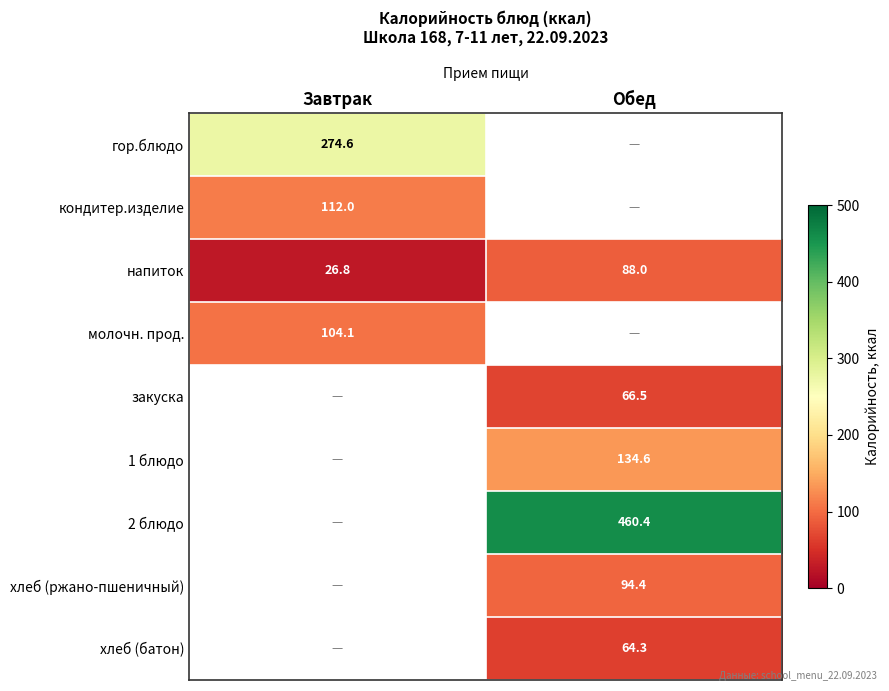

The value of хлеб (ржано-пшеничный) at Обед is 94.4. True or false?

True